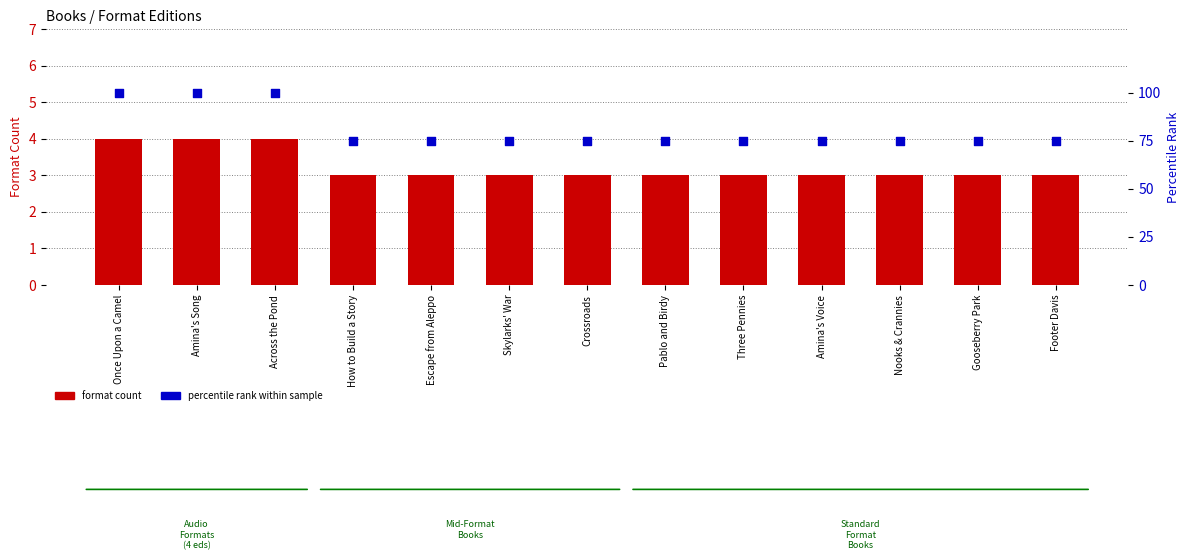

Which series has the largest total across all categories?

percentile rank